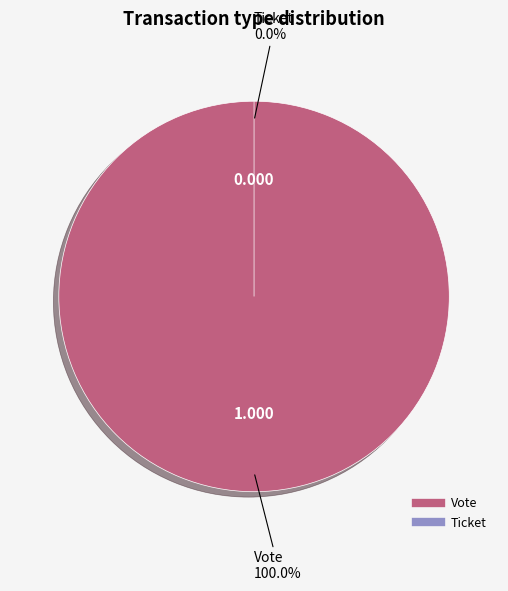

Combined, do Vote and Ticket account for over 50%?

Yes